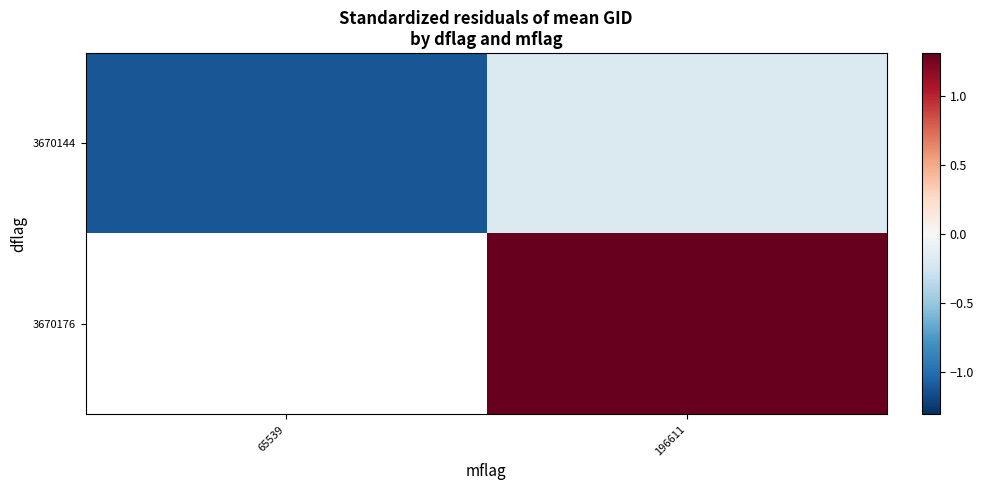

The 3670144 series shows -0.8 at 65539. True or false?

False